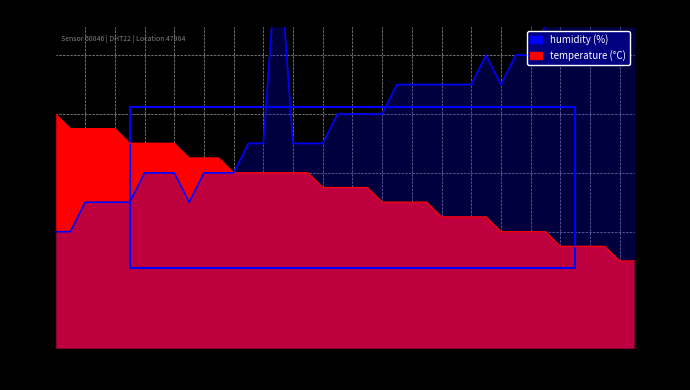

What is the label of the 14th point from the left?

00:33